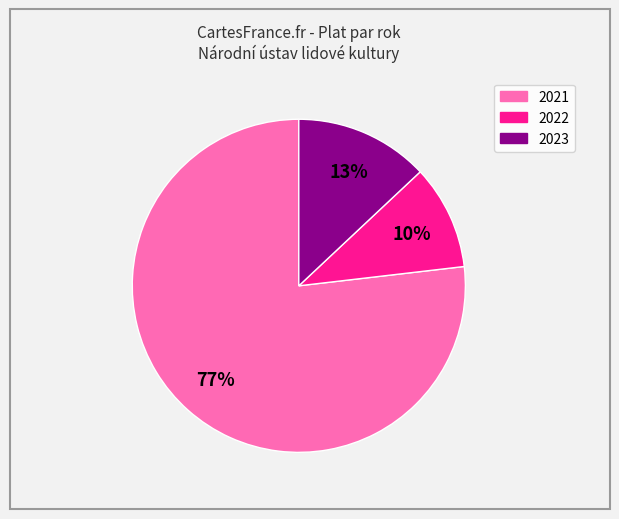

How many slices are in this pie chart?

3